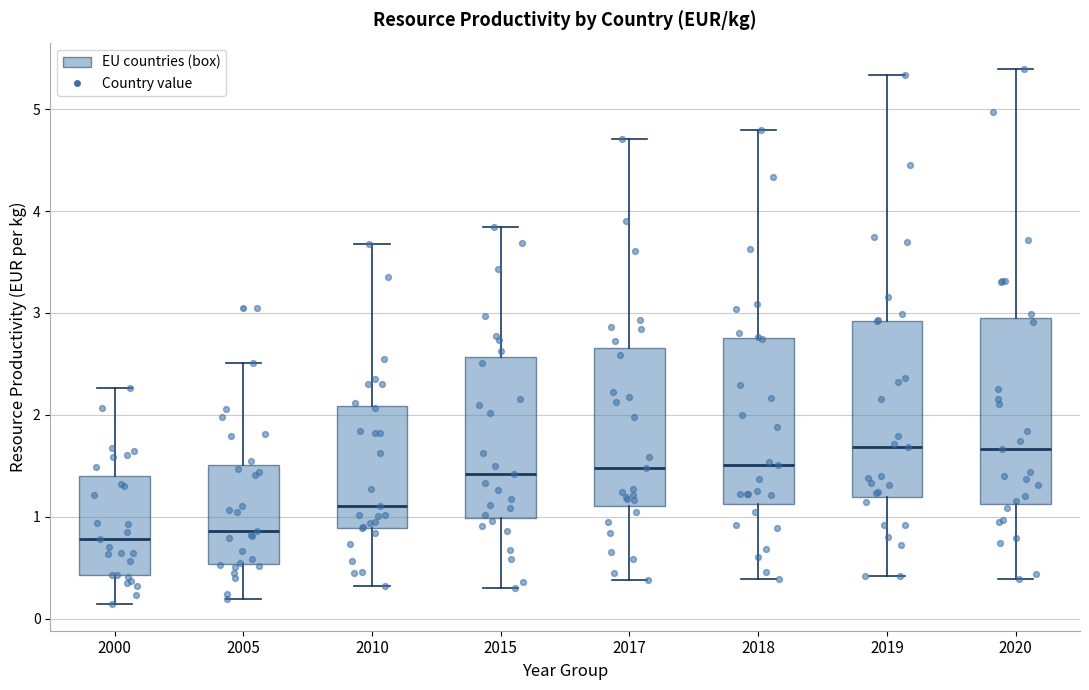

Reading left to right, transcribe this box plot: for each box, give where its median line is, the range the box spans, and where its two whiskers end, as read against the y-axis. The values are not printed on the chart, so give them approximately, as read against the axis.

2000: median 0.8, box 0.4 to 1.4, whiskers 0.1 to 2.3
2005: median 0.9, box 0.5 to 1.5, whiskers 0.2 to 2.5
2010: median 1.1, box 0.9 to 2.1, whiskers 0.3 to 3.7
2015: median 1.4, box 1.0 to 2.6, whiskers 0.3 to 3.8
2017: median 1.5, box 1.1 to 2.7, whiskers 0.4 to 4.7
2018: median 1.5, box 1.1 to 2.8, whiskers 0.4 to 4.8
2019: median 1.7, box 1.2 to 2.9, whiskers 0.4 to 5.3
2020: median 1.7, box 1.1 to 2.9, whiskers 0.4 to 5.4